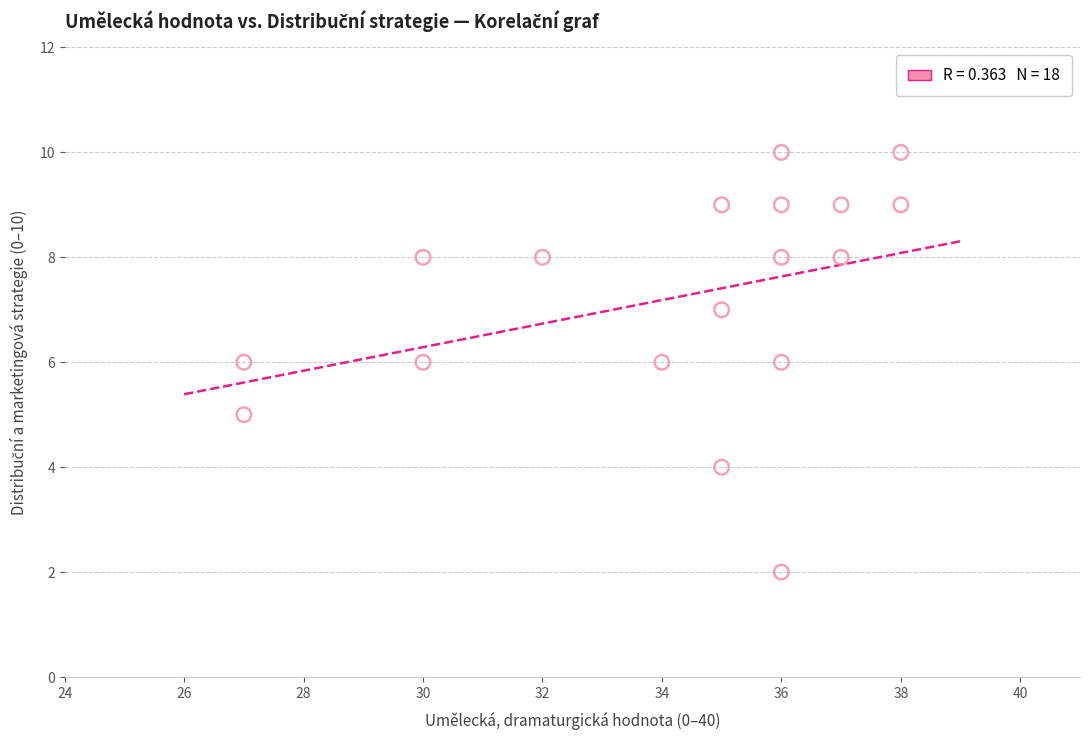

What is the range of X values (max minus min)?

11